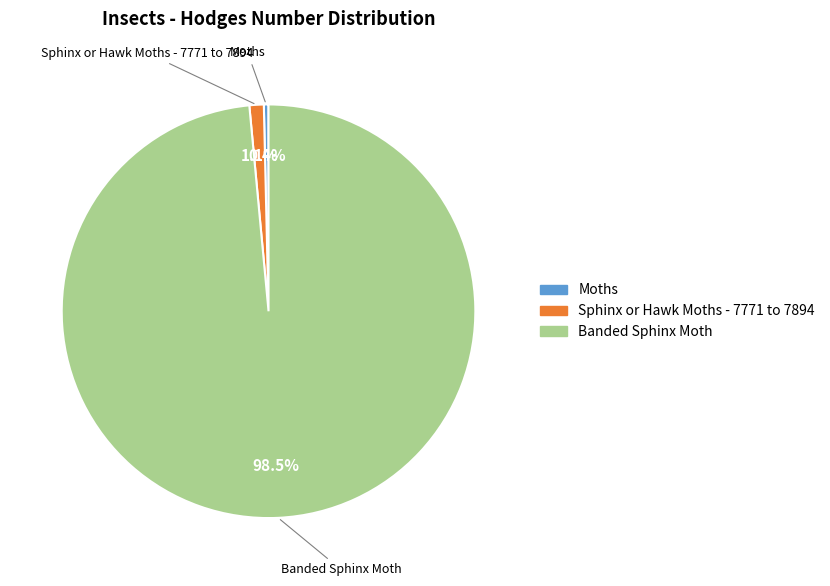

Rank the categories by value from highest to lowest.

Banded Sphinx Moth, Sphinx or Hawk Moths - 7771 to 7894, Moths